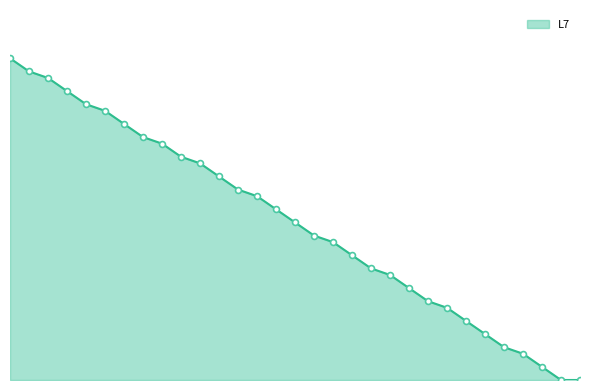

Does the chart have visible grid lines?

No